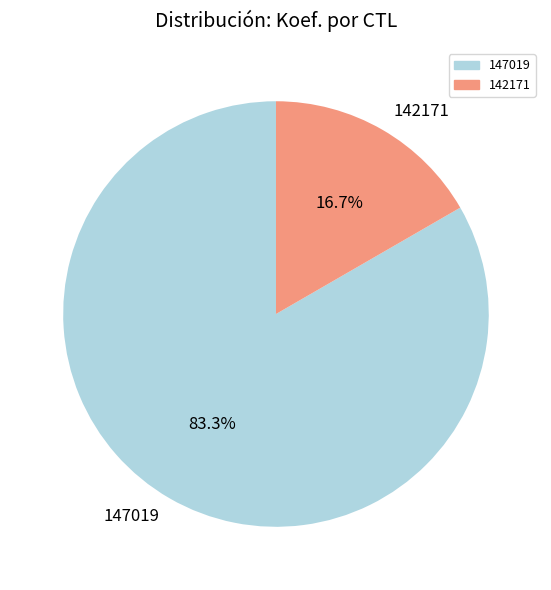

To the nearest percent, what is the combined percentage of 147019 and 142171?

100%